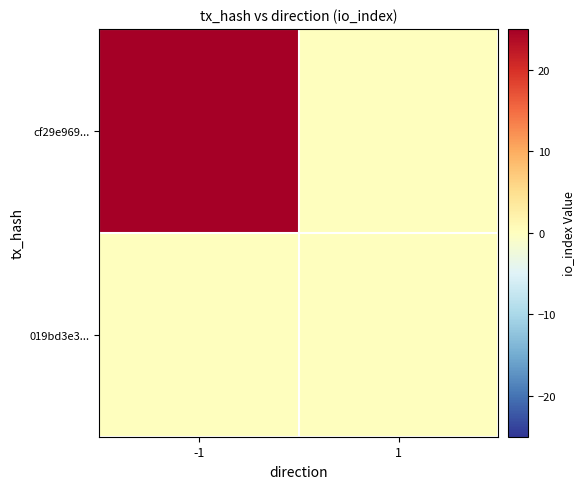

List the series in order of their overall mean, lowest first.

019bd3e3..., cf29e969...